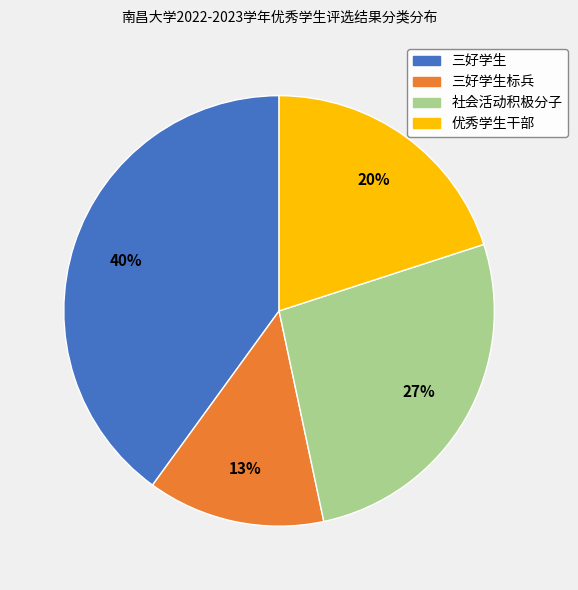

What is the smallest slice in the pie chart?

三好学生标兵